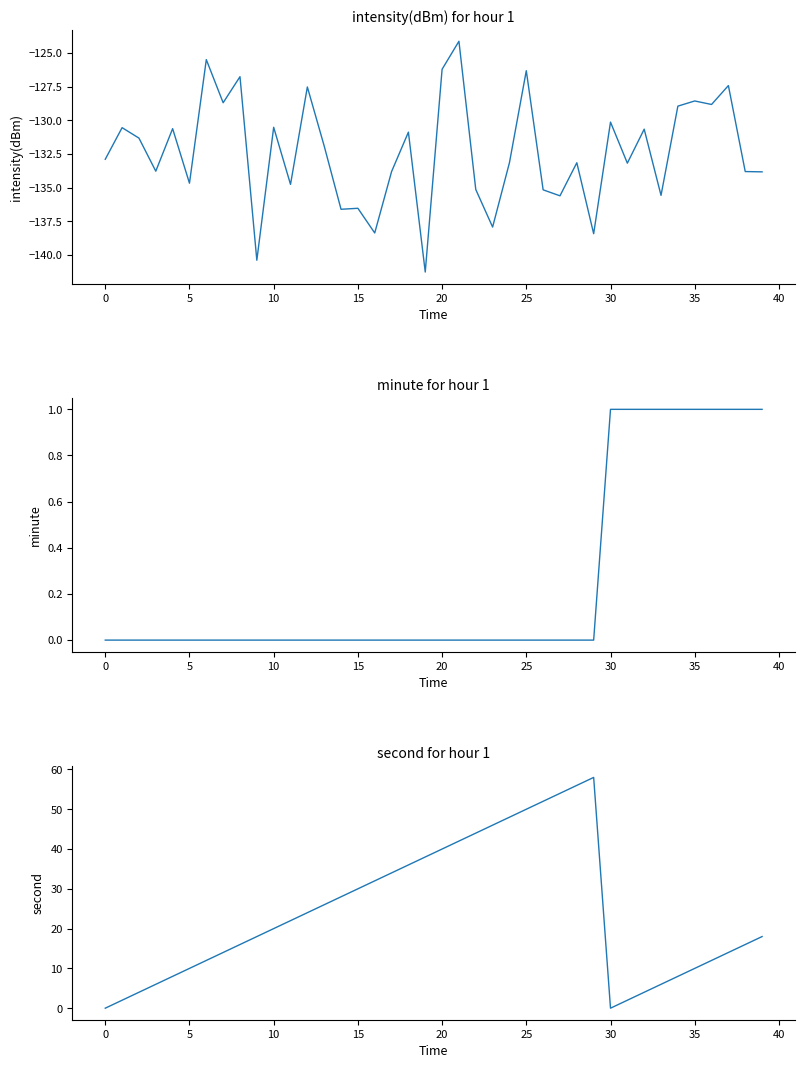

Which series has the largest range (max minus min)?

second